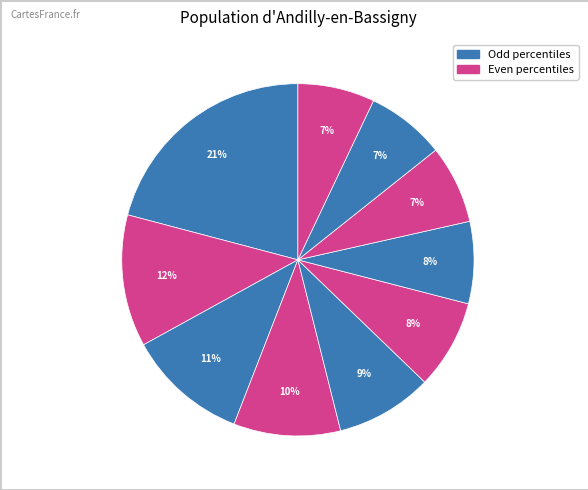

Count the number of slices in the pie.

10